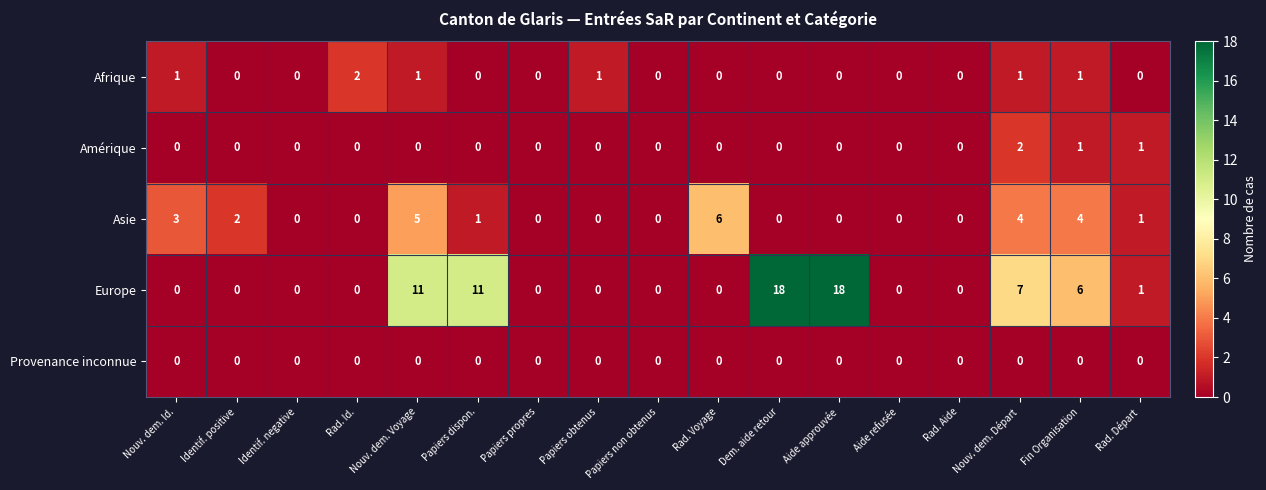

Which series changed the most between Aide refusée and Nouv. dem. Départ?

Europe